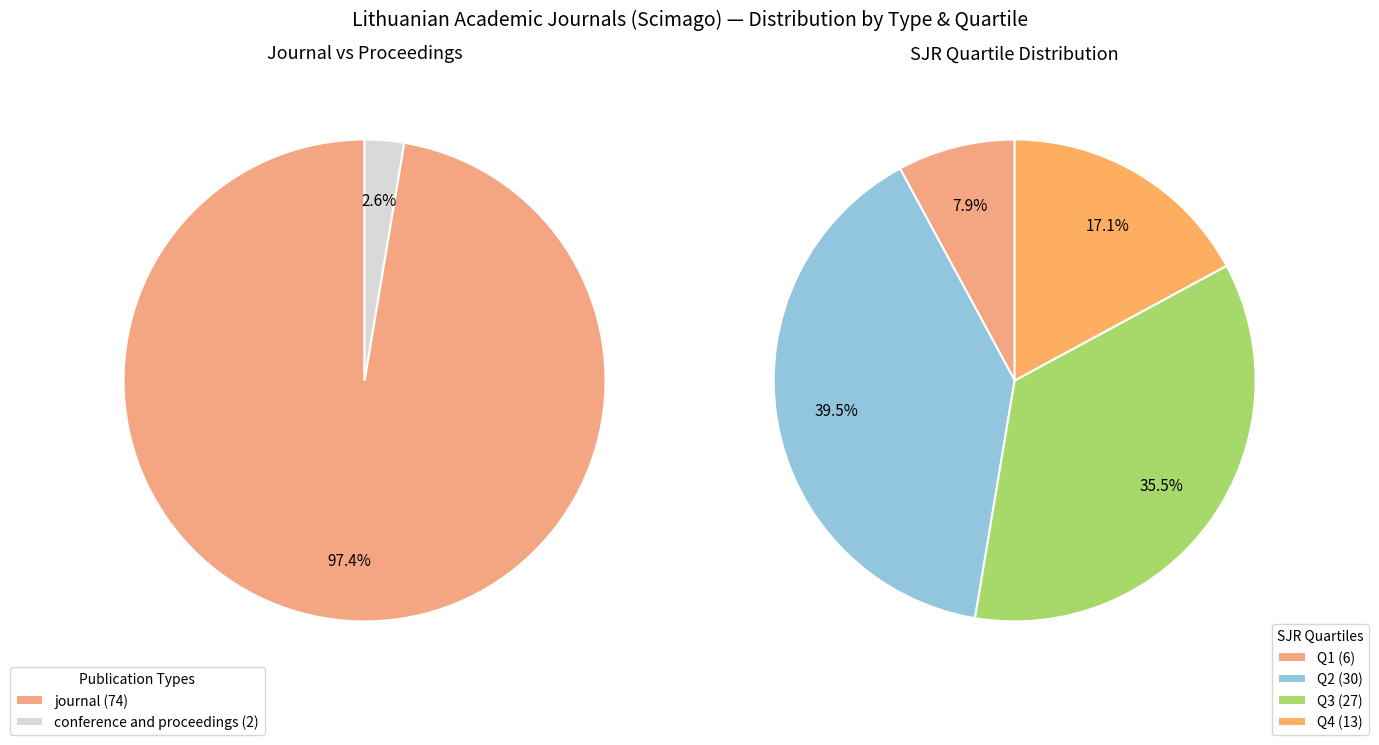

Do conference and proceedings and journal together represent more than half of the pie?

Yes